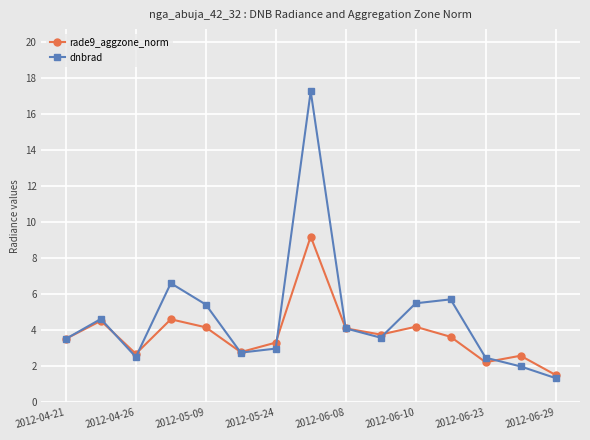

Which series has the largest total across all categories?

dnbrad